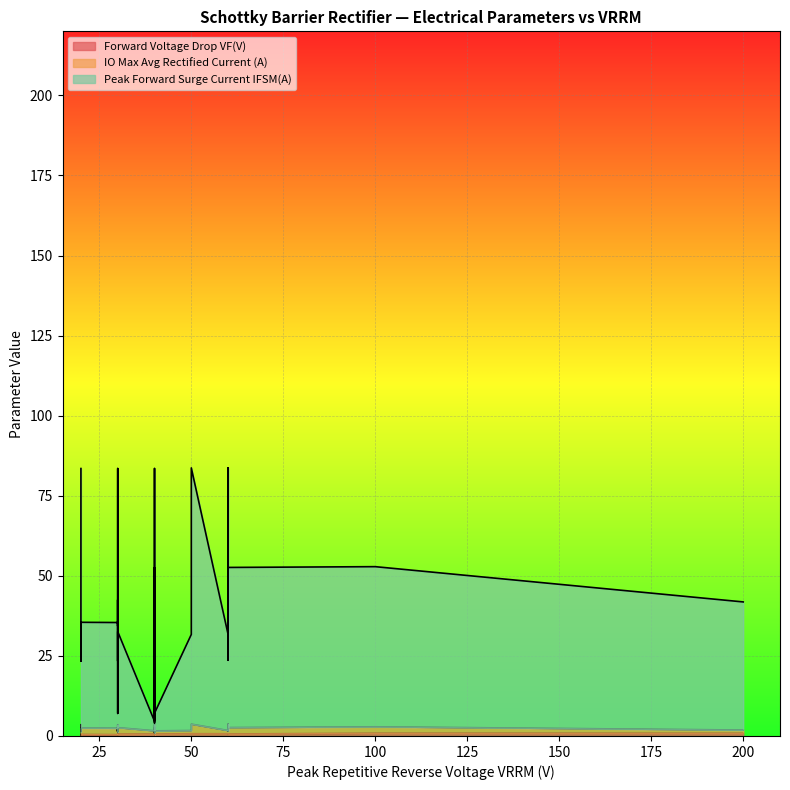

Which series has the largest total across all categories?

Peak Forward Surge Current IFSM(A)